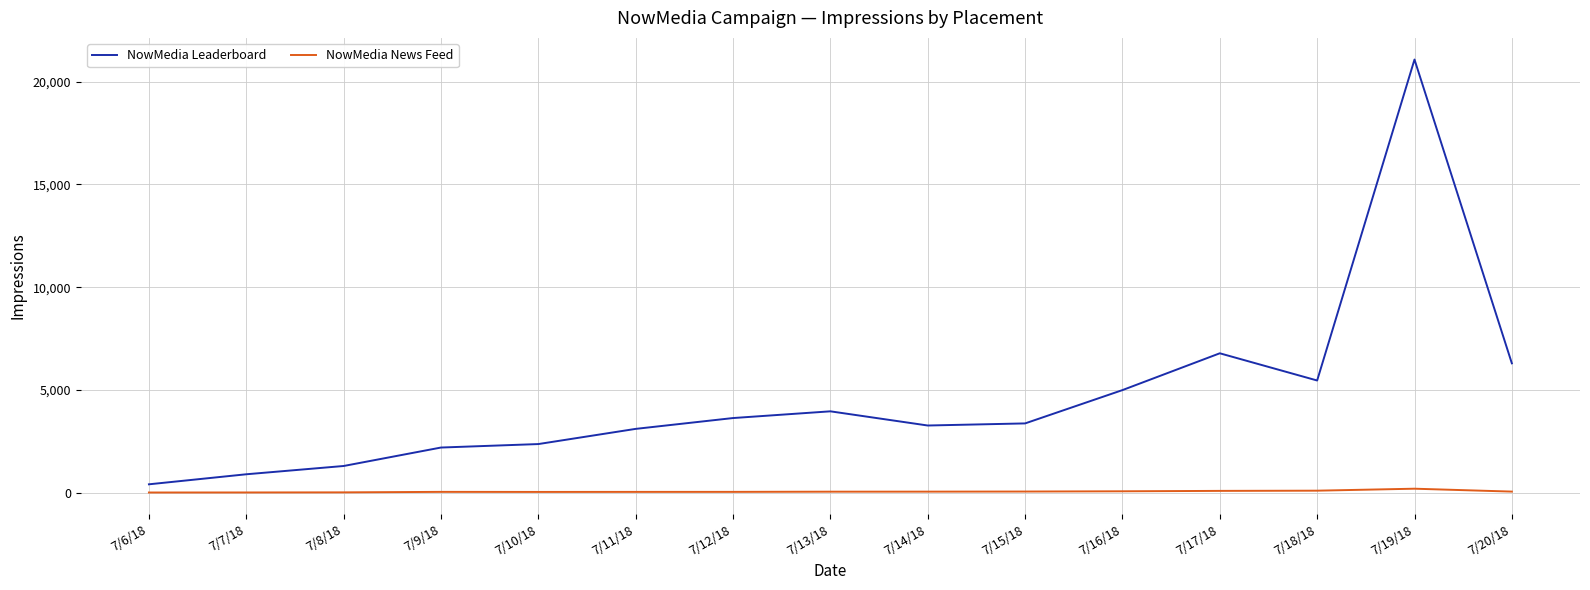

Which series has the largest total across all categories?

NowMedia Leaderboard